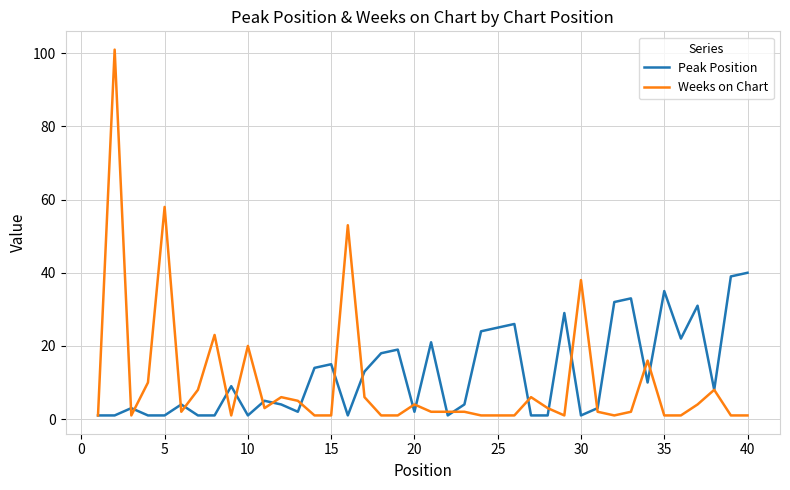

Which series has the largest range (max minus min)?

Weeks on Chart